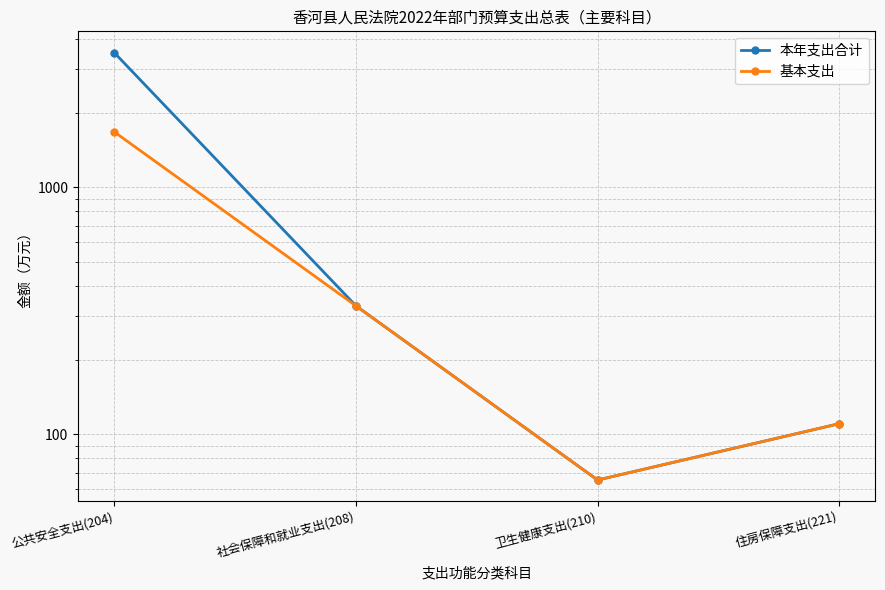

True or false: 本年支出合计 and 基本支出 cross at least once.

False